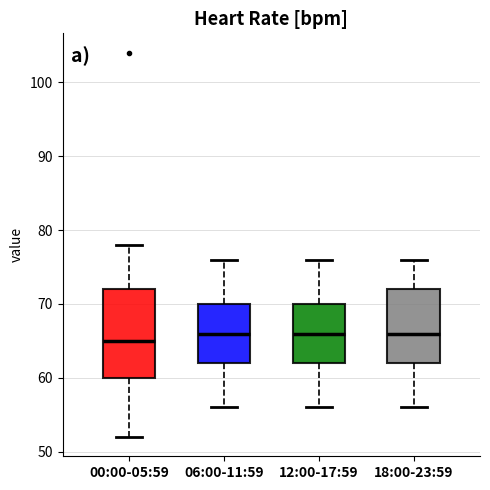

Where is the upper edge of the box for 18:00-23:59 on the y-axis? The values are not printed on the chart, so give them approximately, as read against the axis.

72